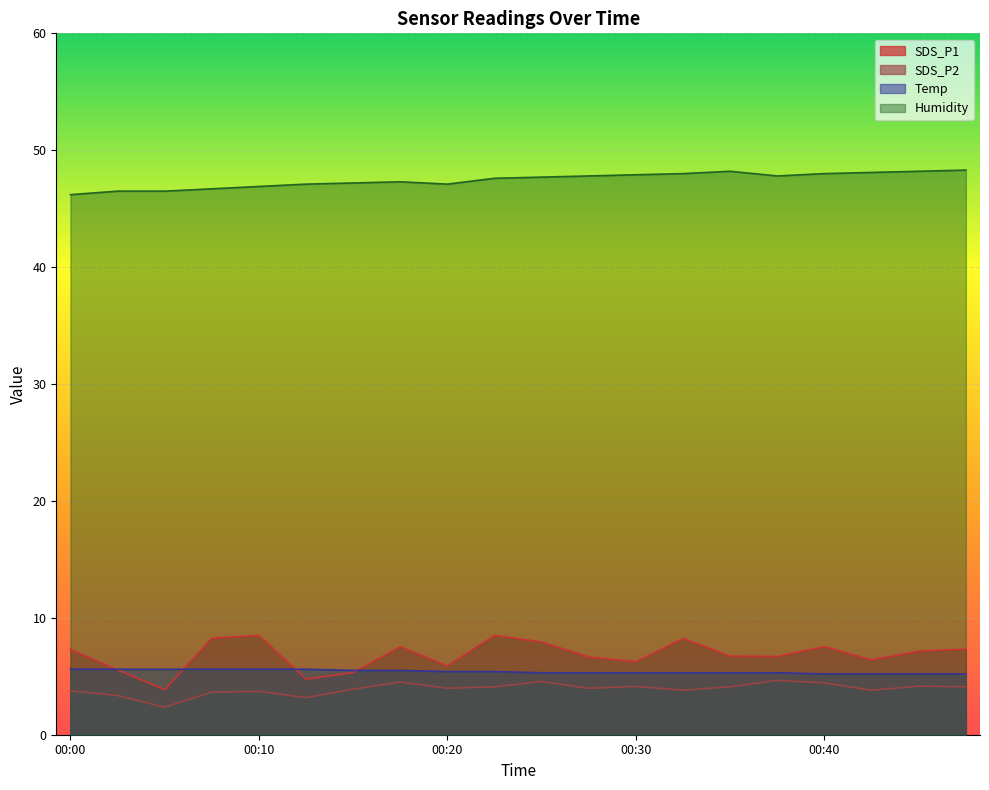

What are all the series names shown in the legend?

SDS_P1, SDS_P2, Temp, Humidity